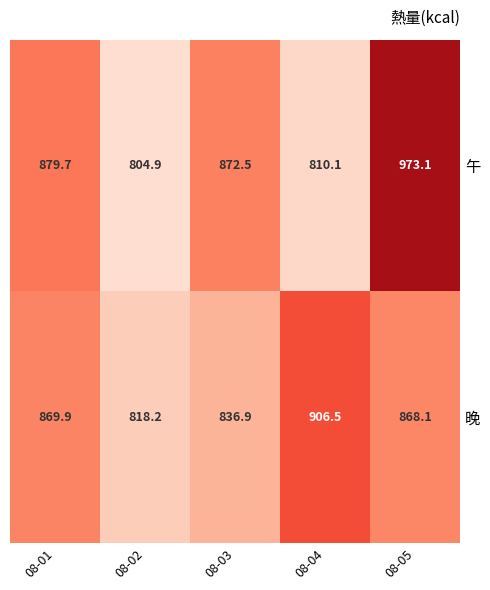

What is the approximate value of 晚 at 08-05?

868.1